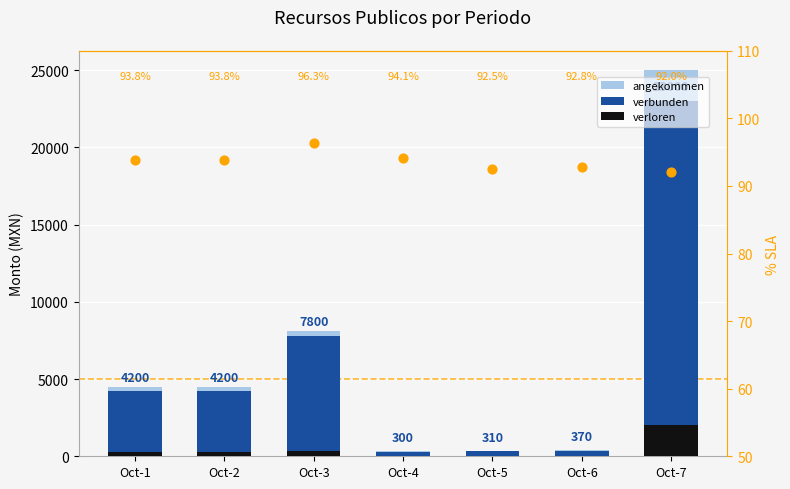

At which category is the sum across all series the highest?

Oct-7